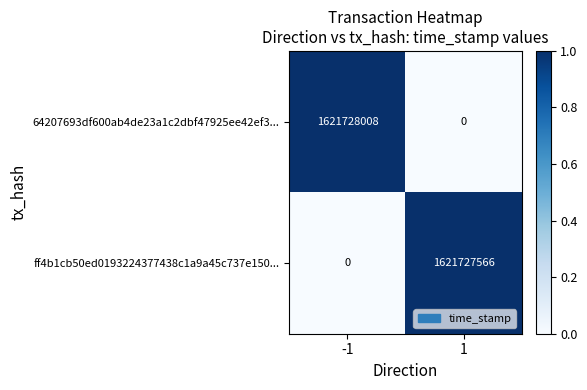

Read the ff4b1cb50ed0193224377438c1a9a45c737e150... value at 1.

1621727566